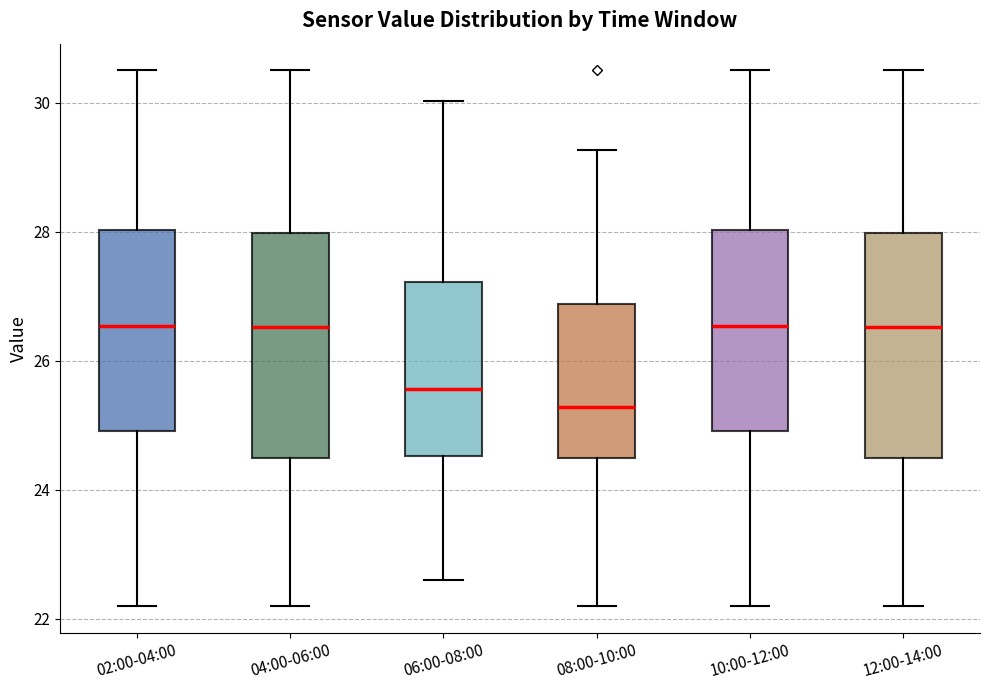

Which box's median line is the lowest?

08:00-10:00